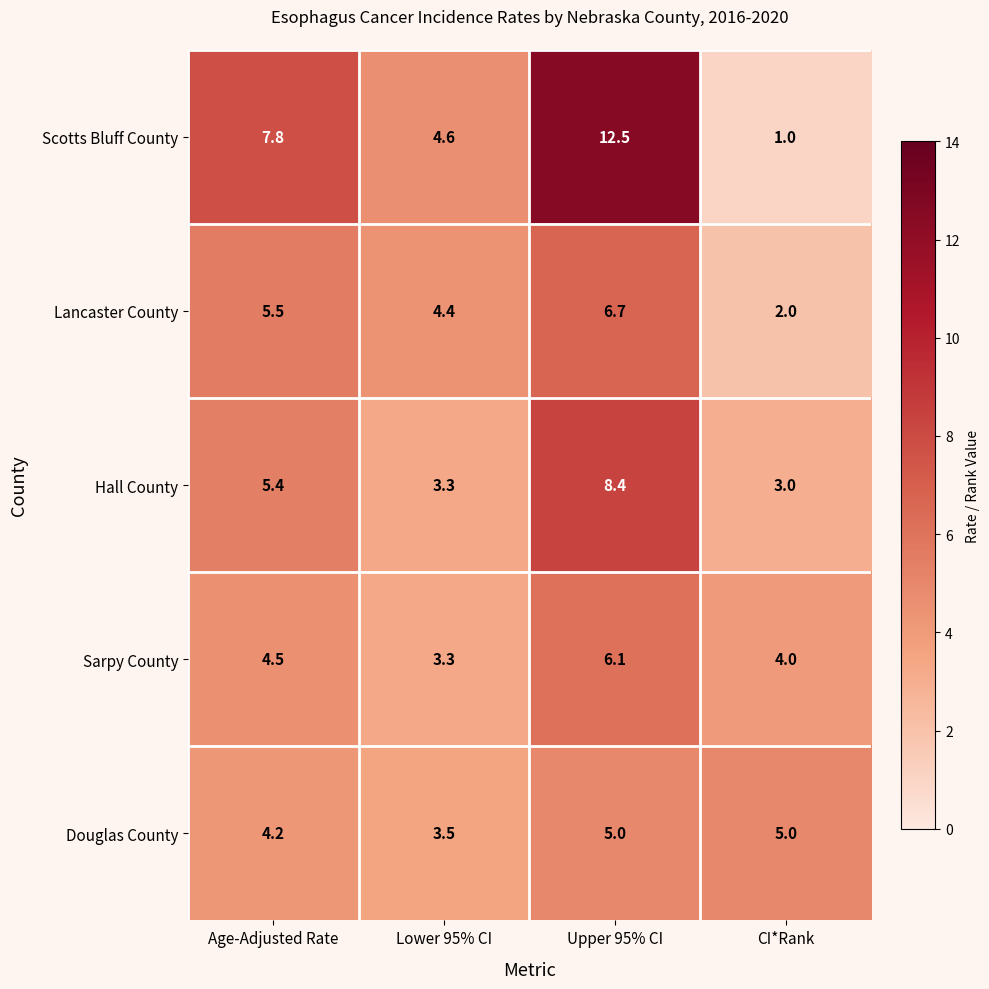

What is the approximate value of Sarpy County at Age-Adjusted Rate?

4.5